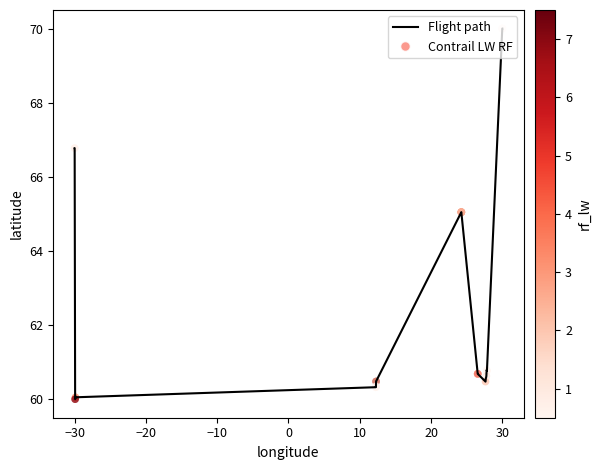

What is the greatest value displayed?

70.0